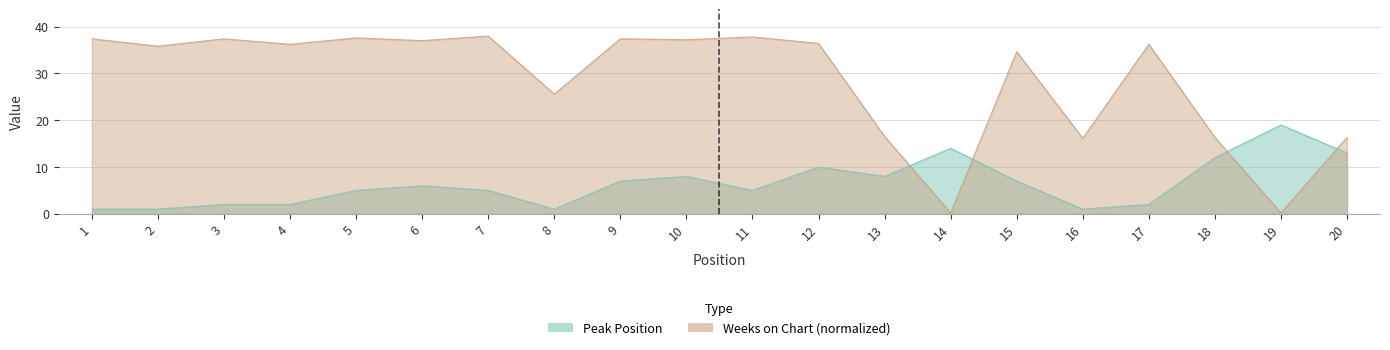

Is the value of Peak Position at 18 greater than the value of Weeks on Chart at 13?

No